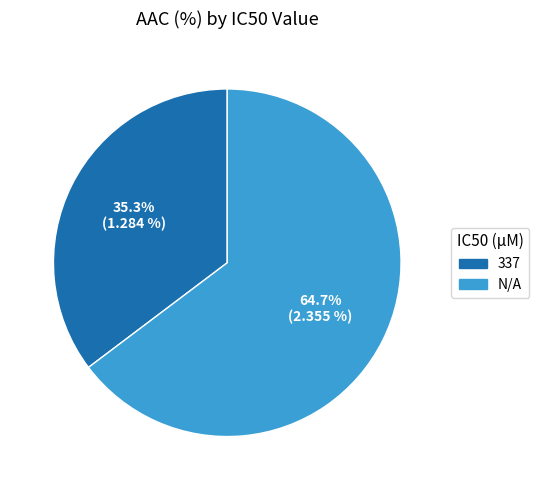

Combined, what portion of the pie is 337 and N/A?

100.0%